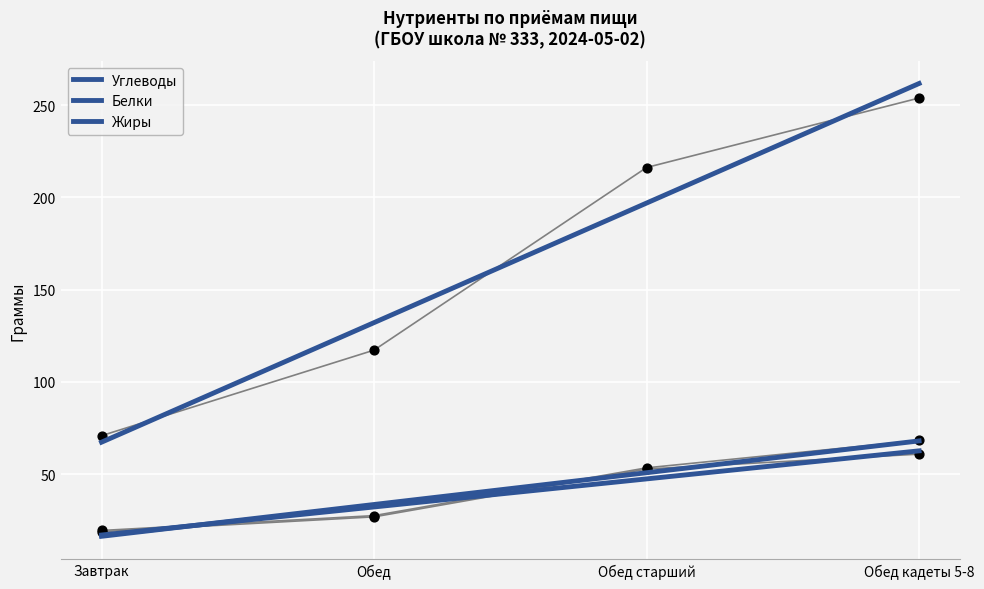

Which series contains the highest Y value?

Углеводы